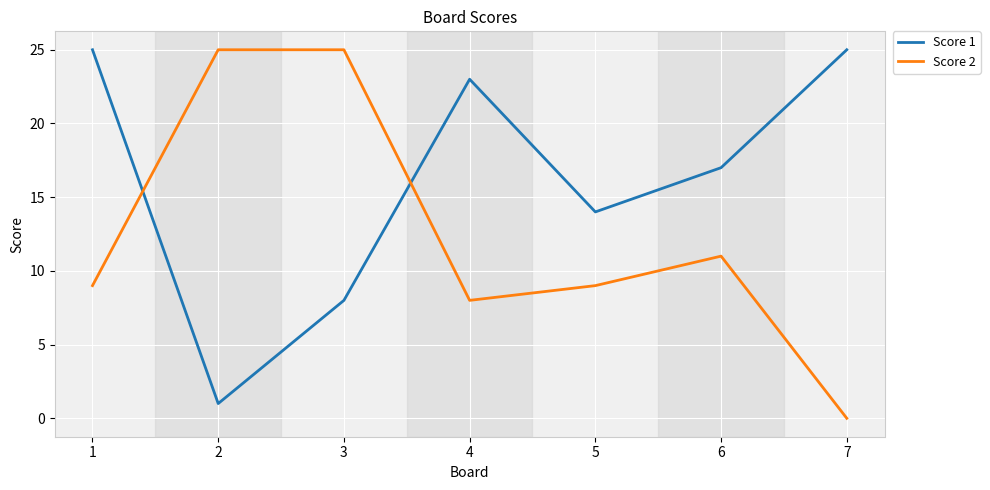

True or false: Score 1 and Score 2 intersect in this chart.

True